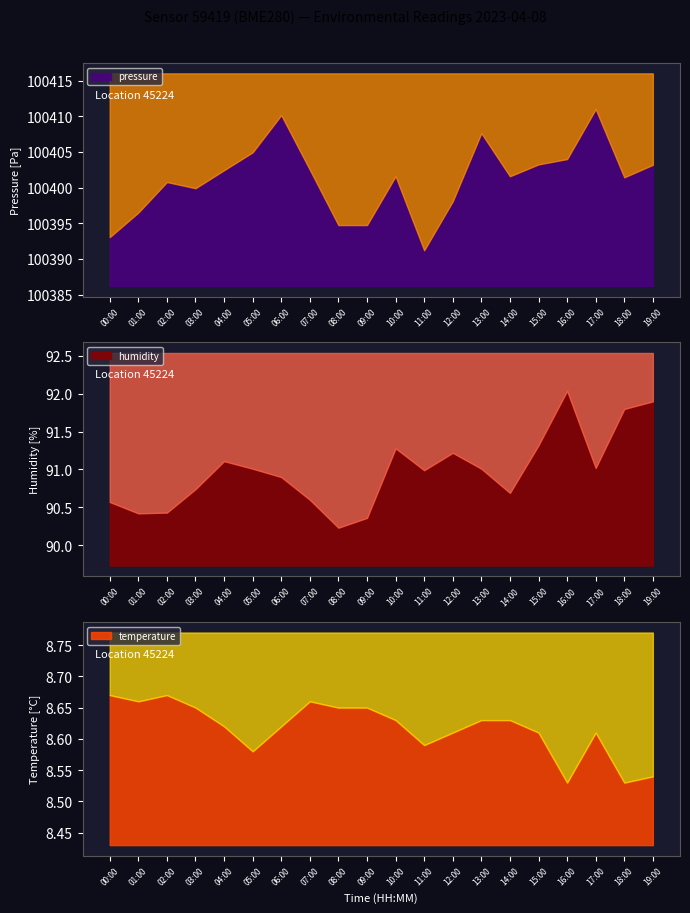

Is the value of pressure at 09:00 greater than the value of temperature at 07:00?

Yes